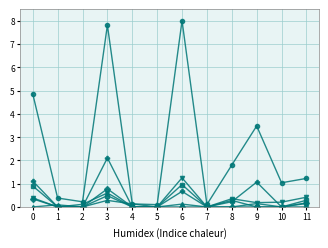

Does the chart display data point markers on the line(s)?

Yes